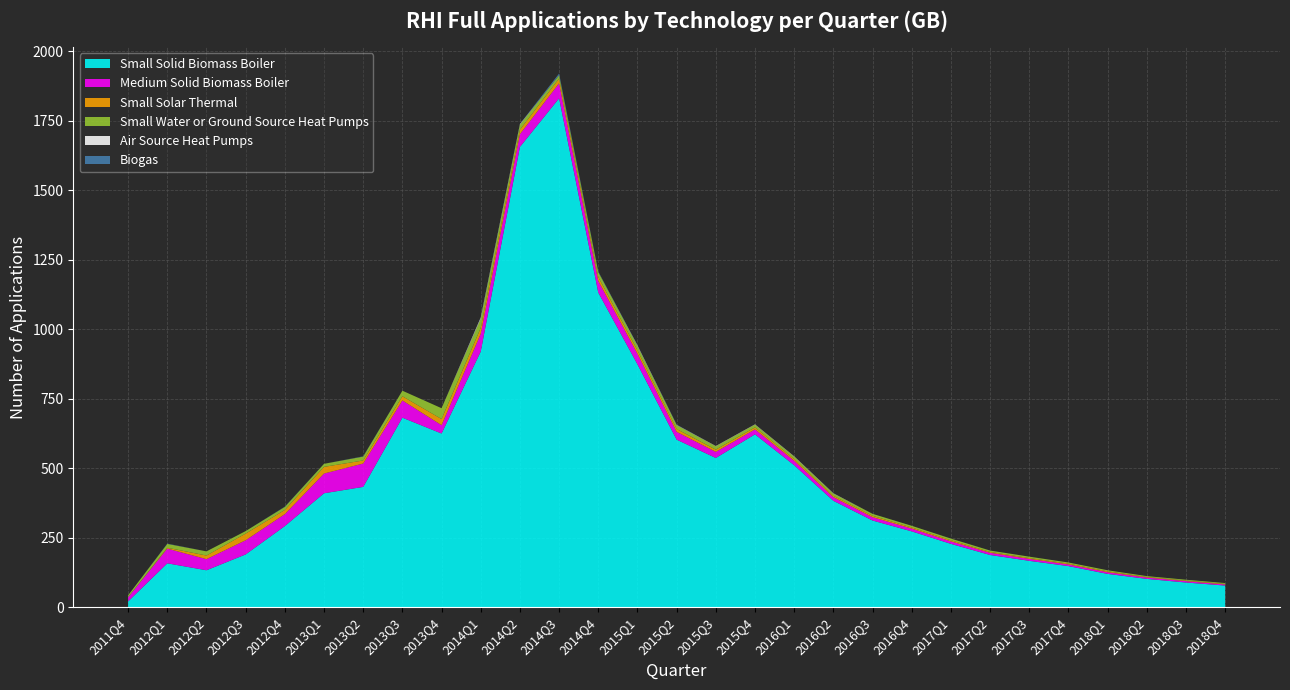

Reading left to right, extract all data points from this chart.

Small Solid Biomass Boiler: 2011Q4=21	2012Q1=158	2012Q2=133	2012Q3=190	2012Q4=292	2013Q1=410	2013Q2=433	2013Q3=682	2013Q4=625	2014Q1=920	2014Q2=1656	2014Q3=1831	2014Q4=1132	2015Q1=874	2015Q2=603	2015Q3=537	2015Q4=622	2016Q1=511	2016Q2=383	2016Q3=312	2016Q4=273	2017Q1=228	2017Q2=188	2017Q3=167	2017Q4=148	2018Q1=120	2018Q2=102	2018Q3=89	2018Q4=78
Medium Solid Biomass Boiler: 2011Q4=15	2012Q1=53	2012Q2=40	2012Q3=51	2012Q4=43	2013Q1=71	2013Q2=84	2013Q3=62	2013Q4=30	2014Q1=64	2014Q2=46	2014Q3=54	2014Q4=42	2015Q1=38	2015Q2=28	2015Q3=22	2015Q4=18	2016Q1=16	2016Q2=13	2016Q3=12	2016Q4=10	2017Q1=9	2017Q2=8	2017Q3=7	2017Q4=6	2018Q1=6	2018Q2=5	2018Q3=5	2018Q4=4
Small Solar Thermal: 2011Q4=0	2012Q1=3	2012Q2=13	2012Q3=24	2012Q4=15	2013Q1=24	2013Q2=11	2013Q3=15	2013Q4=22	2014Q1=21	2014Q2=16	2014Q3=17	2014Q4=14	2015Q1=12	2015Q2=10	2015Q3=8	2015Q4=7	2016Q1=6	2016Q2=5	2016Q3=5	2016Q4=4	2017Q1=4	2017Q2=3	2017Q3=3	2017Q4=3	2018Q1=3	2018Q2=2	2018Q3=2	2018Q4=2
Small Water or Ground Source Heat Pumps: 2011Q4=7	2012Q1=14	2012Q2=15	2012Q3=9	2012Q4=11	2013Q1=11	2013Q2=14	2013Q3=20	2013Q4=39	2014Q1=33	2014Q2=18	2014Q3=12	2014Q4=18	2015Q1=16	2015Q2=14	2015Q3=12	2015Q4=10	2016Q1=9	2016Q2=8	2016Q3=7	2016Q4=6	2017Q1=6	2017Q2=5	2017Q3=5	2017Q4=4	2018Q1=4	2018Q2=3	2018Q3=3	2018Q4=3
Air Source Heat Pumps: 2011Q4=0	2012Q1=0	2012Q2=0	2012Q3=0	2012Q4=0	2013Q1=0	2013Q2=0	2013Q3=0	2013Q4=0	2014Q1=4	2014Q2=2	2014Q3=0	2014Q4=0	2015Q1=2	2015Q2=1	2015Q3=1	2015Q4=1	2016Q1=1	2016Q2=1	2016Q3=0	2016Q4=0	2017Q1=0	2017Q2=0	2017Q3=0	2017Q4=0	2018Q1=0	2018Q2=0	2018Q3=0	2018Q4=0
Biogas: 2011Q4=0	2012Q1=1	2012Q2=0	2012Q3=0	2012Q4=1	2013Q1=0	2013Q2=1	2013Q3=0	2013Q4=0	2014Q1=1	2014Q2=1	2014Q3=6	2014Q4=2	2015Q1=1	2015Q2=1	2015Q3=0	2015Q4=0	2016Q1=0	2016Q2=0	2016Q3=0	2016Q4=0	2017Q1=0	2017Q2=0	2017Q3=0	2017Q4=0	2018Q1=0	2018Q2=0	2018Q3=0	2018Q4=0